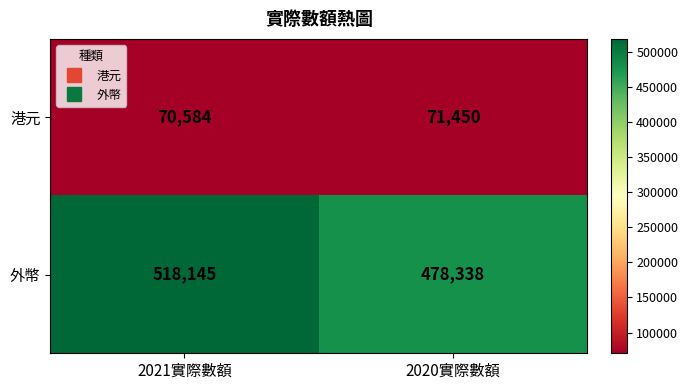

Is it true that 港元 equals 70584 at 2021實際數額?

True